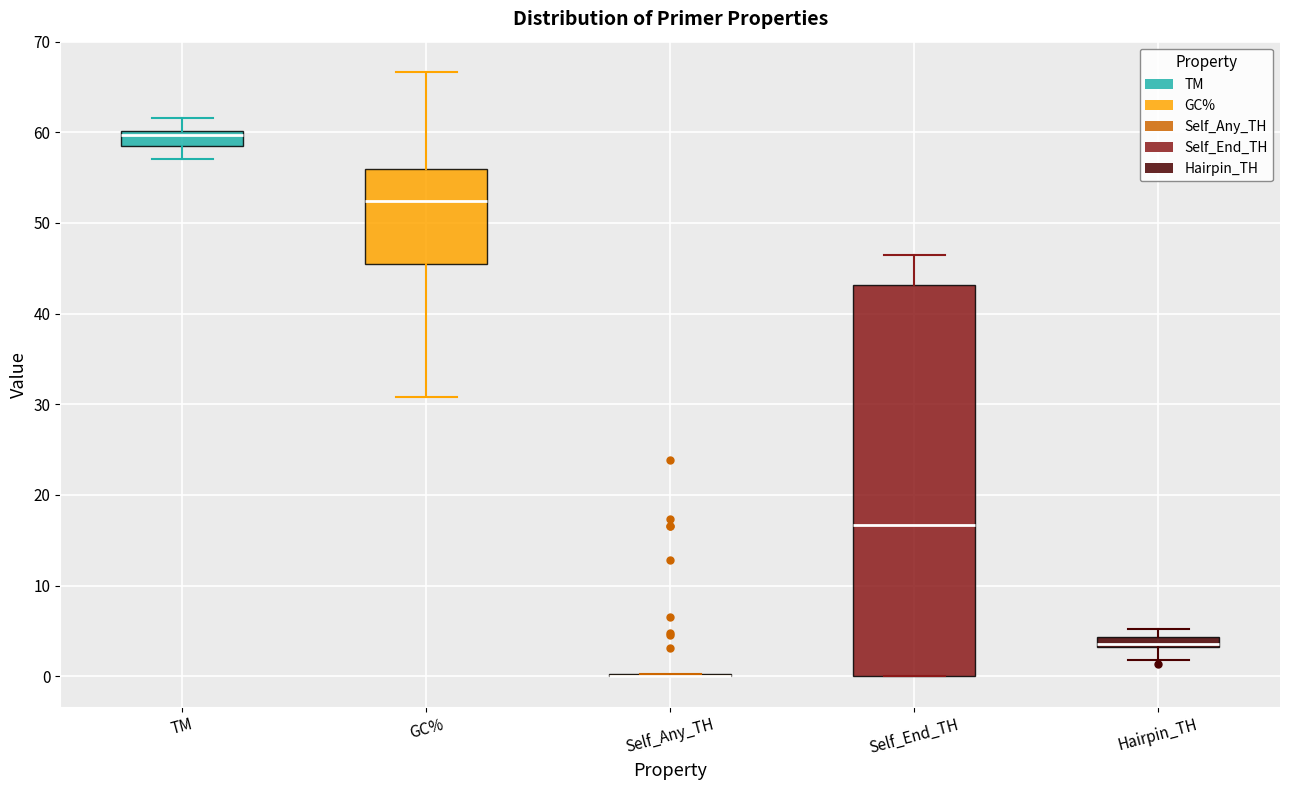

Where is the upper edge of the box for Self_End_TH on the y-axis? The values are not printed on the chart, so give them approximately, as read against the axis.

43